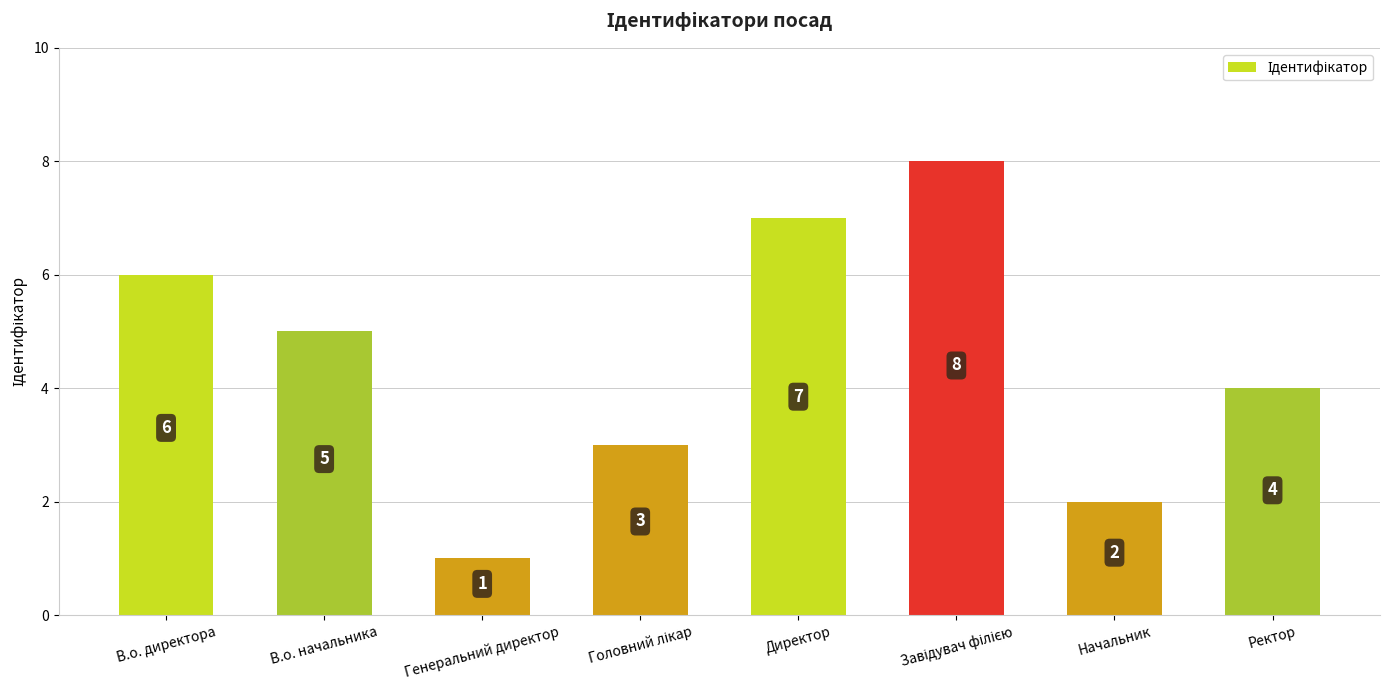

Is it true that the value at Ректор is 7?

False